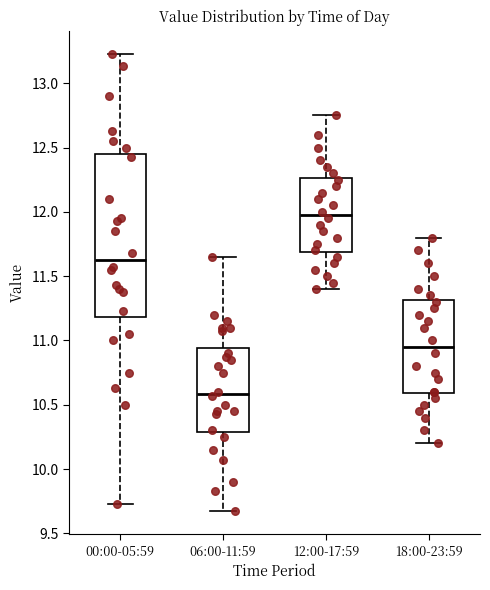

Where does the lower whisker of the box for 00:00-05:59 end on the y-axis? The values are not printed on the chart, so give them approximately, as read against the axis.

9.75